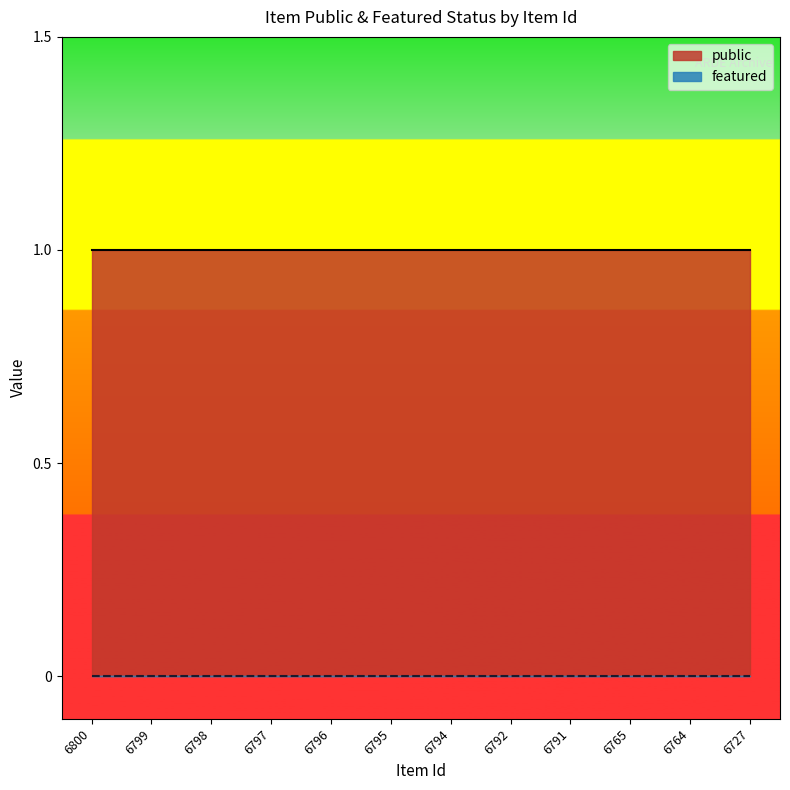

Reading left to right, list all the values displayed in this chart.

public: 6800=1	6799=1	6798=1	6797=1	6796=1	6795=1	6794=1	6792=1	6791=1	6765=1	6764=1	6727=1
featured: 6800=0	6799=0	6798=0	6797=0	6796=0	6795=0	6794=0	6792=0	6791=0	6765=0	6764=0	6727=0